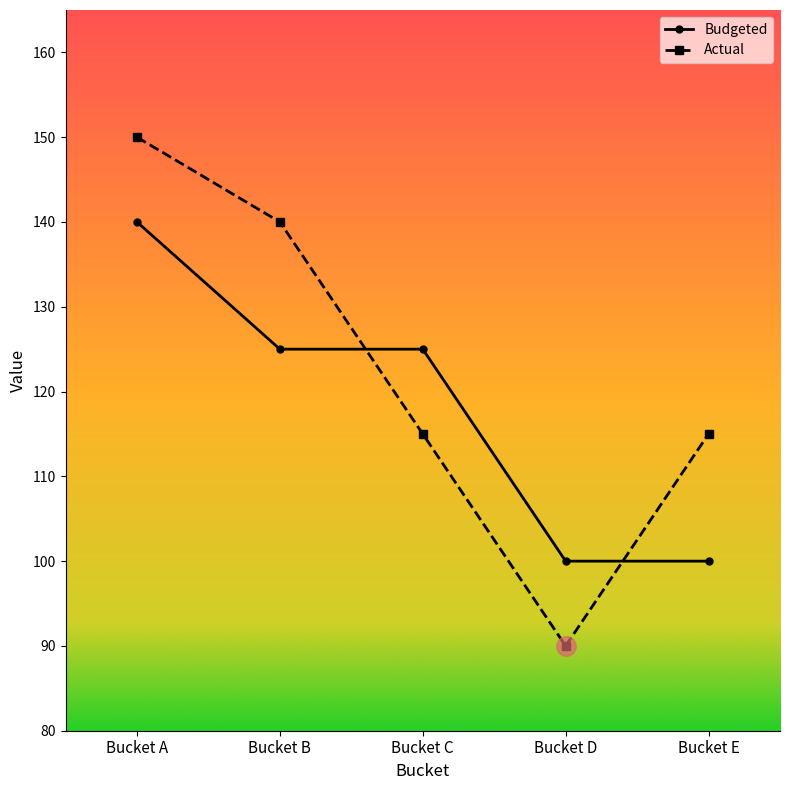

Read the Actual value at Bucket A, to the nearest 5.

150